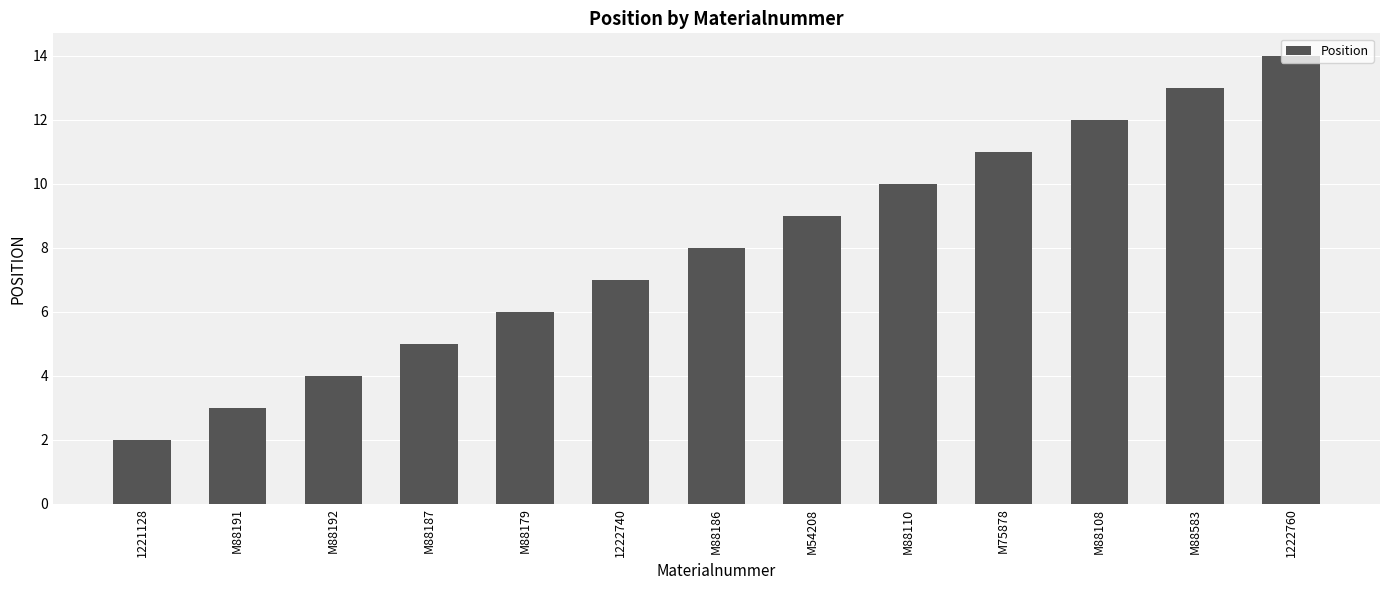

How many values are below 8?

6